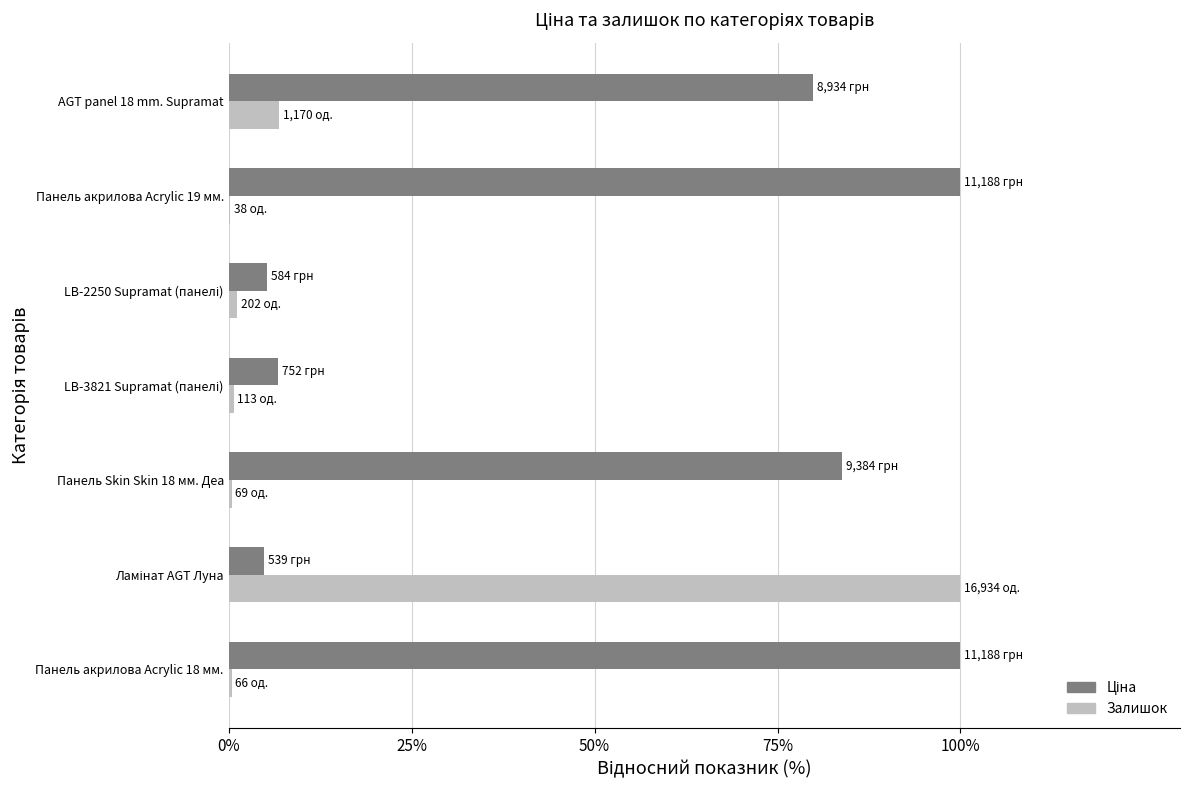

What is the greatest value displayed?

100.0